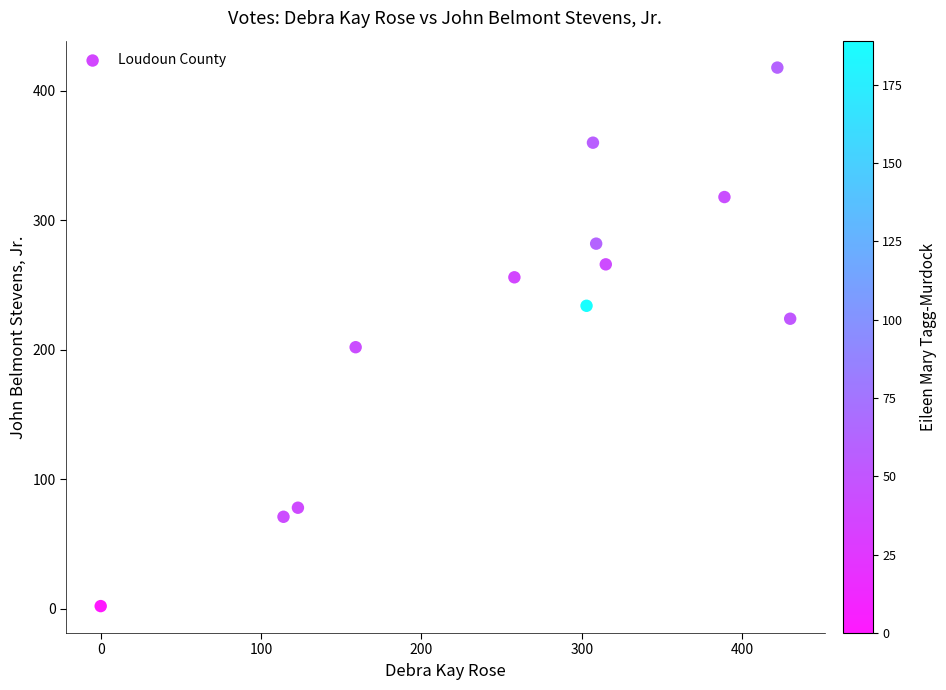

What is the average X value?

261